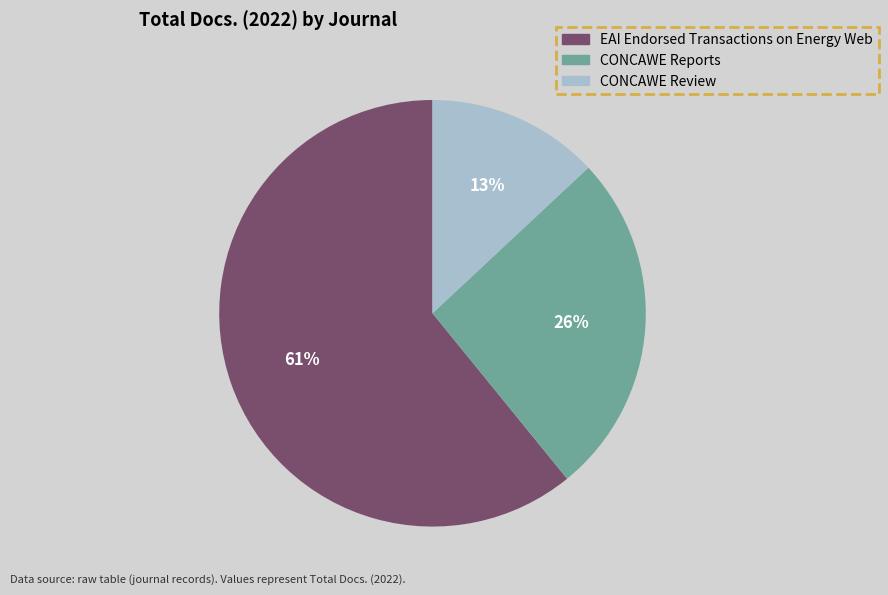

Combined, do CONCAWE Review and CONCAWE Reports account for over 50%?

No